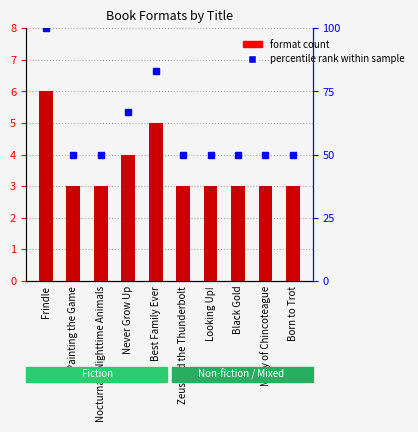

Is it true that the value at Nocturnals Nighttime Animals is 2?

False